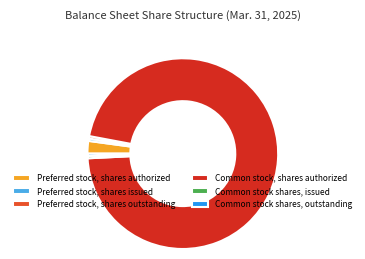

True or false: Preferred stock, shares authorized accounts for 2% of the total.

True